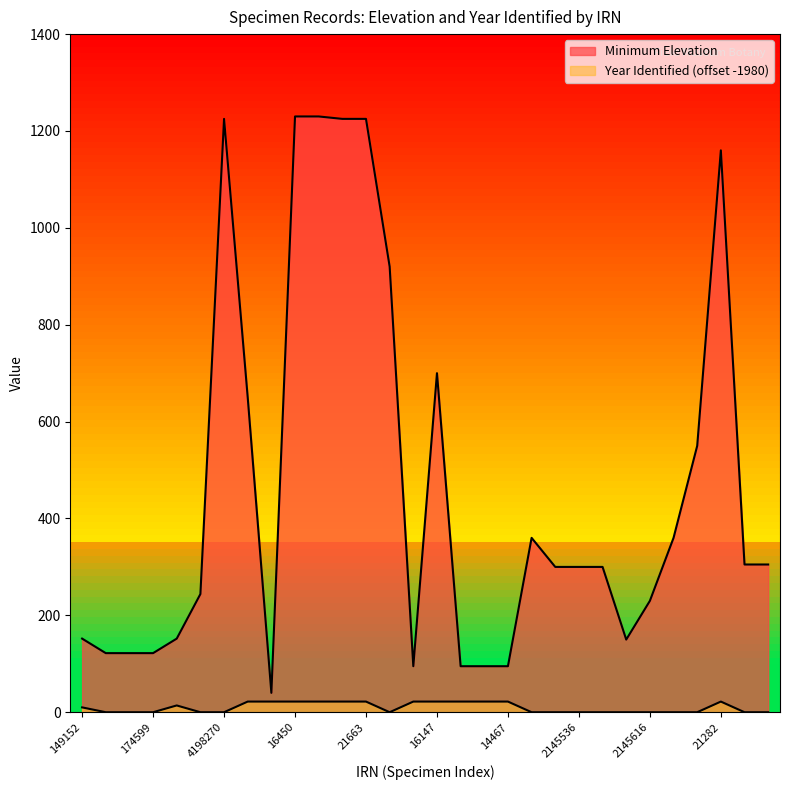

List the labels in order of value, smallest first.

14215, 14374, 14443, 14557, 14467, 154525, 154642, 174599, 2145576, 149152, 149109, 2145616, 154510, 2145544, 2145536, 2145535, 22629, 154457, 2145483, 2146291, 2146331, 14788, 16147, 21292, 21282, 4198270, 21651, 21663, 16450, 16469